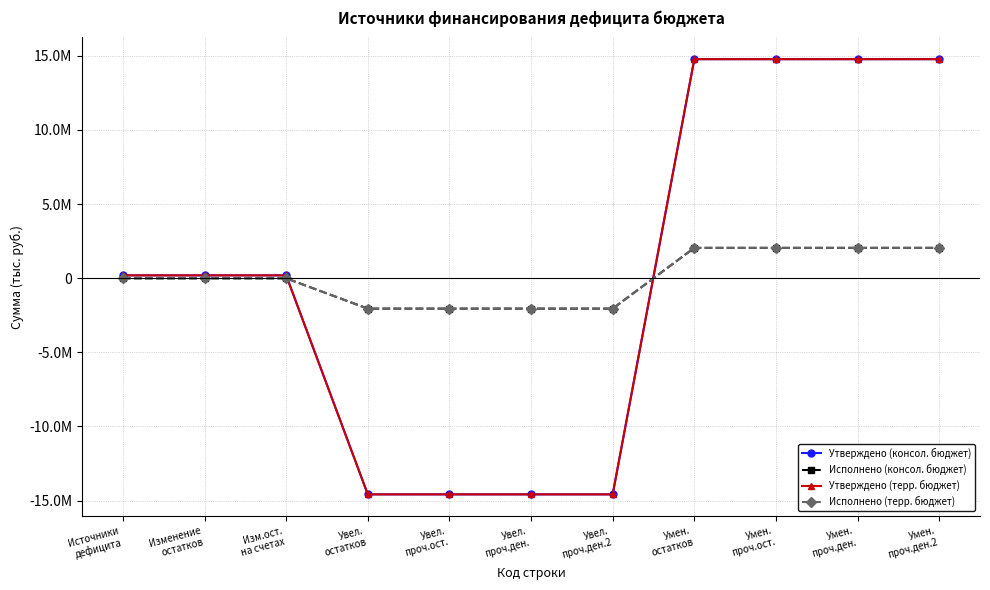

Does the chart display data point markers on the line(s)?

Yes